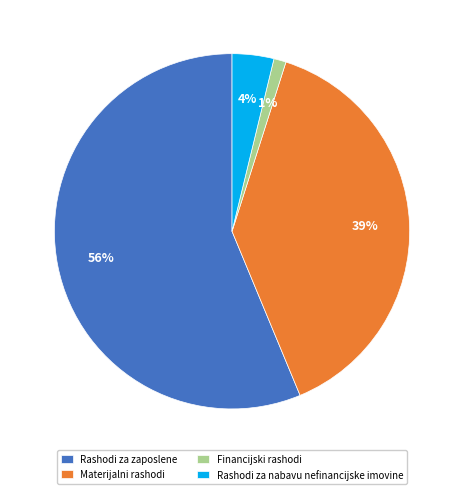

How many segments does this pie chart have?

4